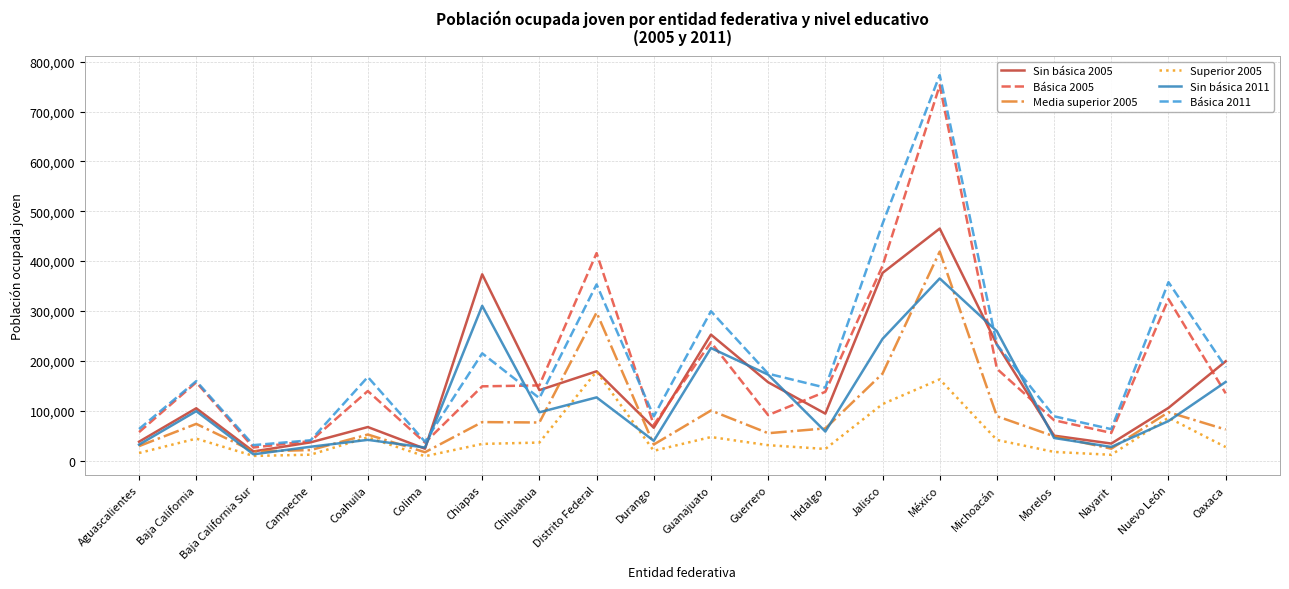

What is the sum of the Básica 2005 values at Distrito Federal and Durango?

487633